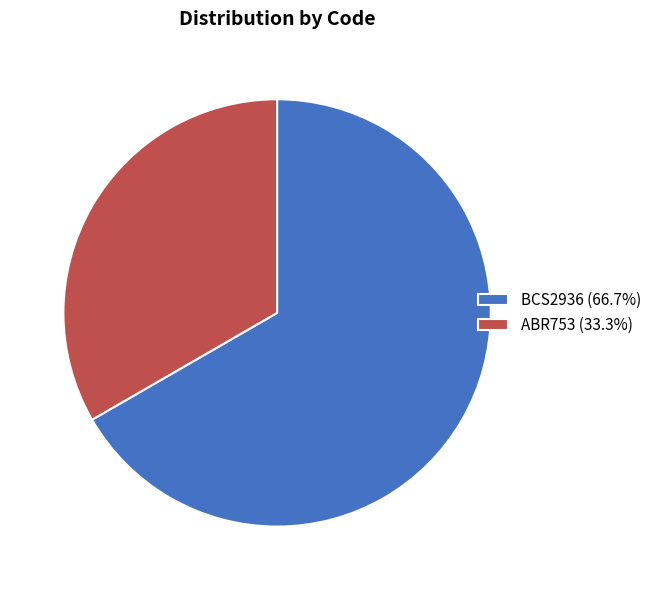

Is the sum of BCS2936 (66.7%) and ABR753 (33.3%) greater than half?

Yes